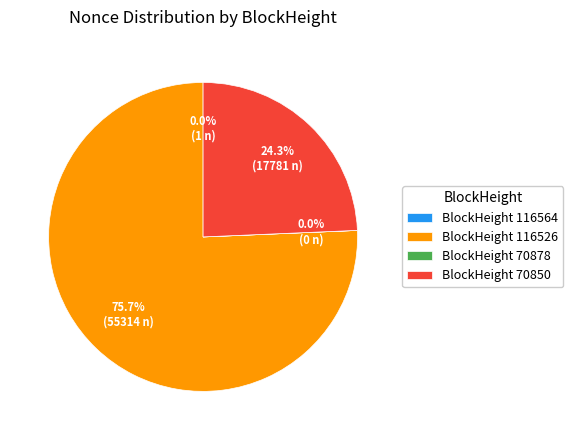

Which slice is the largest?

BlockHeight 116526